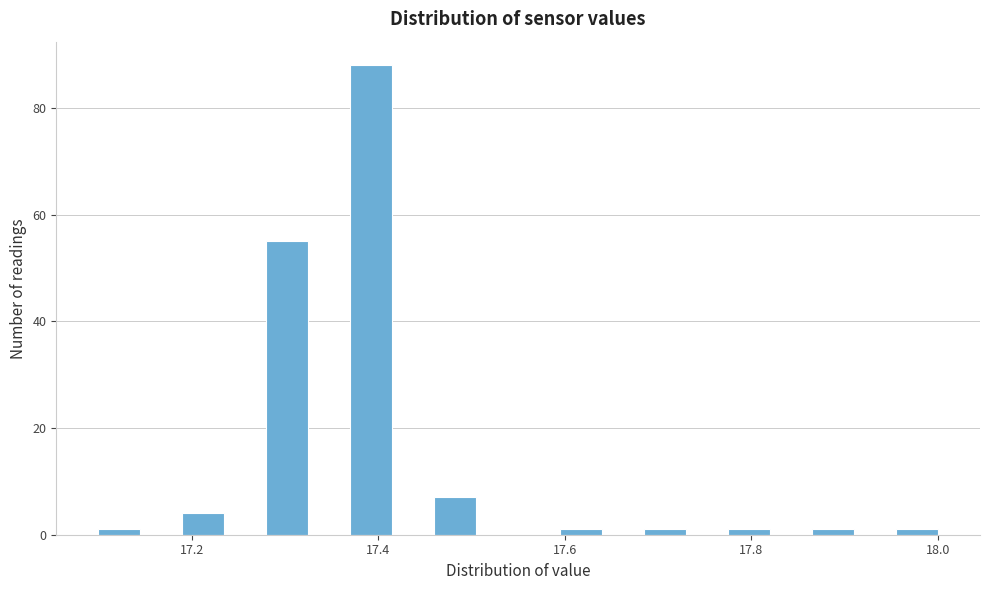

Read against the x-axis, roughly where is the centre of the tallest bar?

17.40